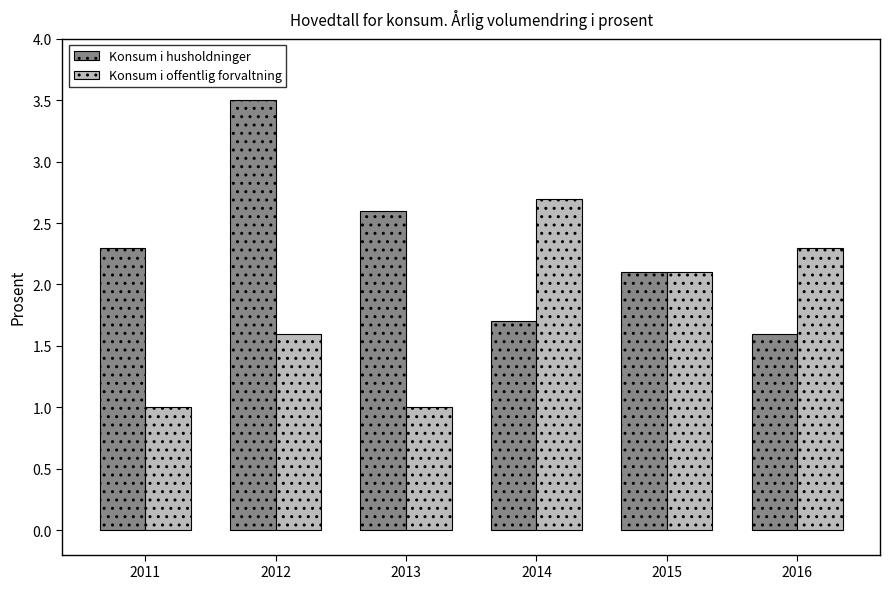

What is the difference between the highest and lowest values at 2011?

1.3